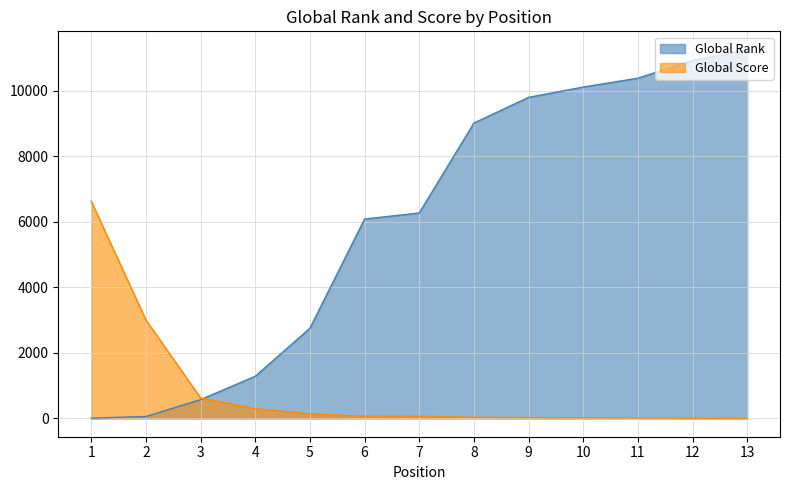

What is the difference between the maximum and minimum values in the Global Rank series?

11250